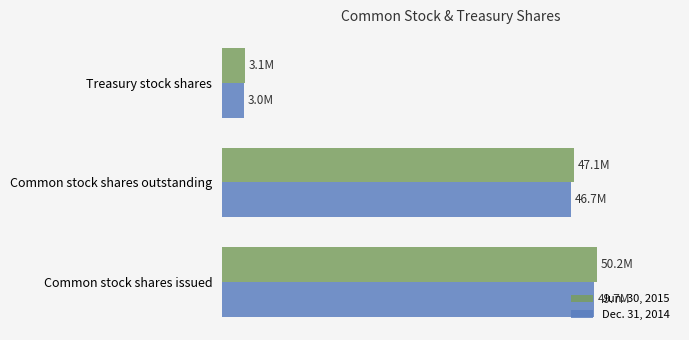

What are all the series names shown in the legend?

Jun. 30, 2015, Dec. 31, 2014